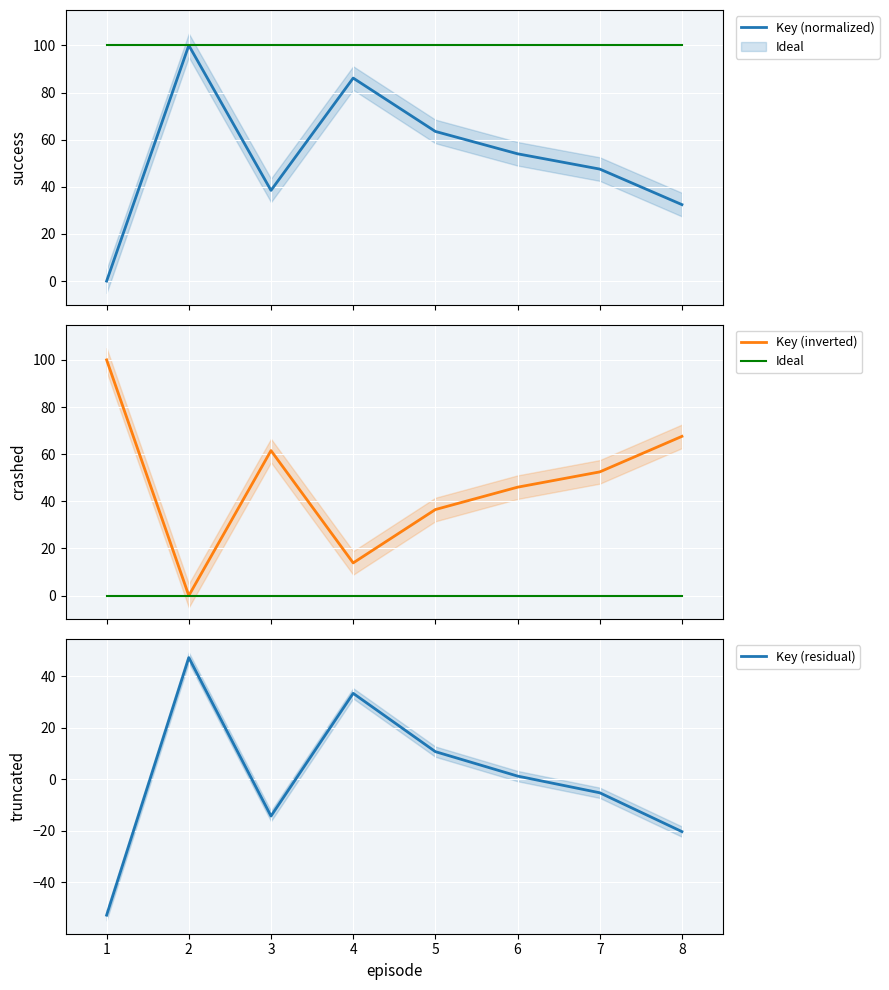

What is the approximate value of Key (normalized) at 4?

86.1